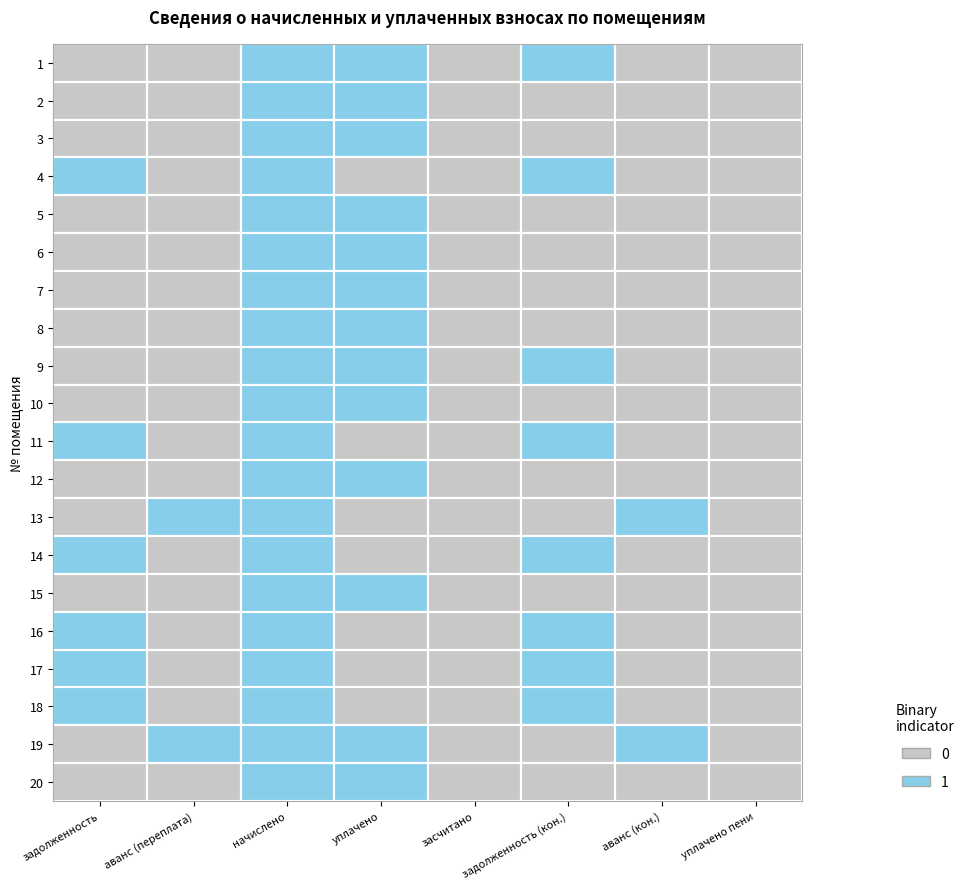

Which series has the largest range (max minus min)?

4